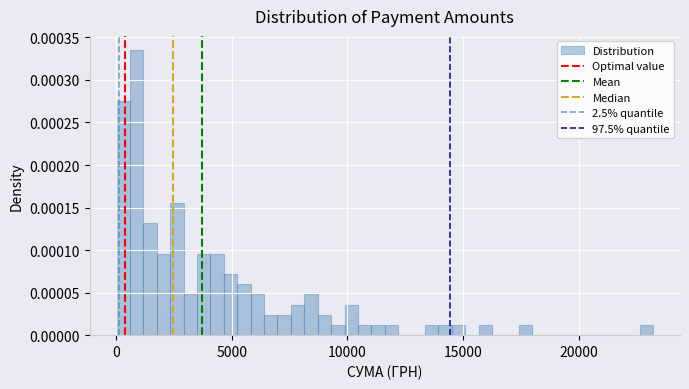

Around what value on the x-axis is the tallest bar? Give the approximate position of its centre, as read against the axis.

1000